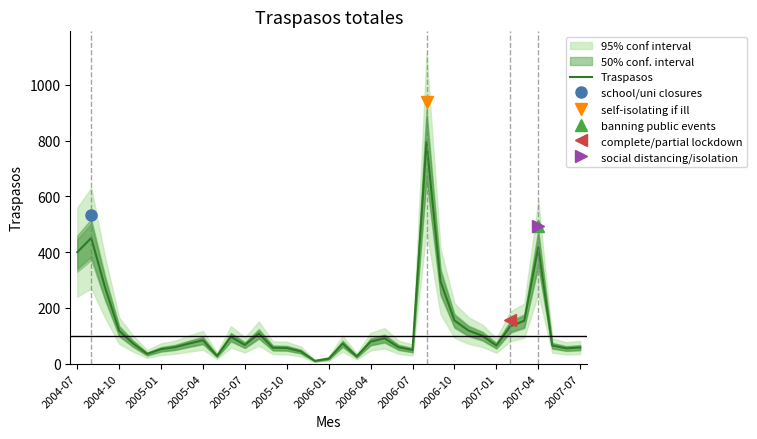

True or false: the data has more than 2 interior local peaks.

True